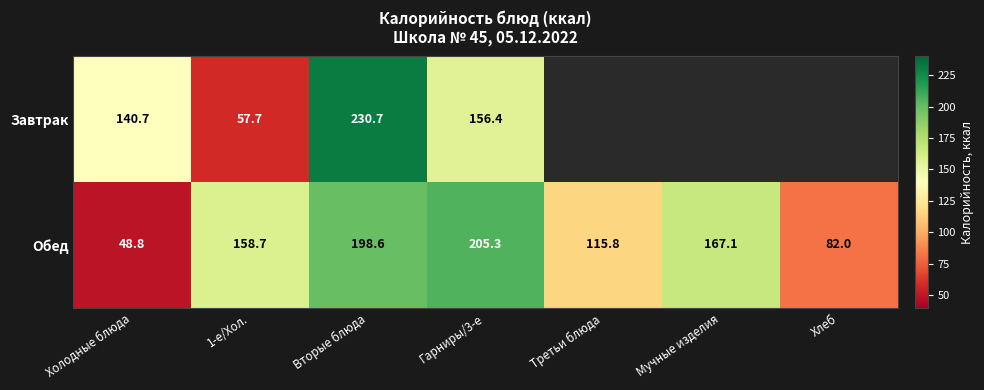

The Обед series shows 17.0 at Холодные блюда. True or false?

False